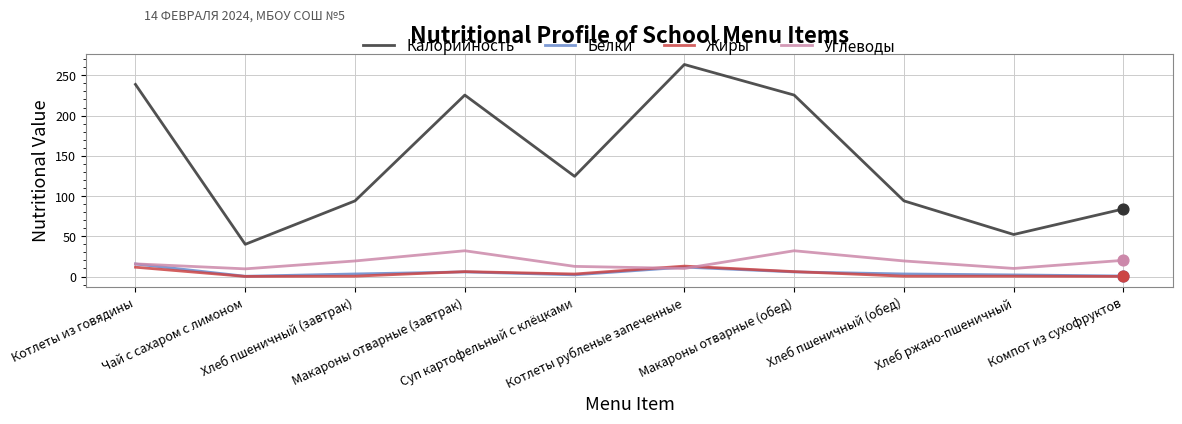

At how many categories does at least one series exceed 25?

10